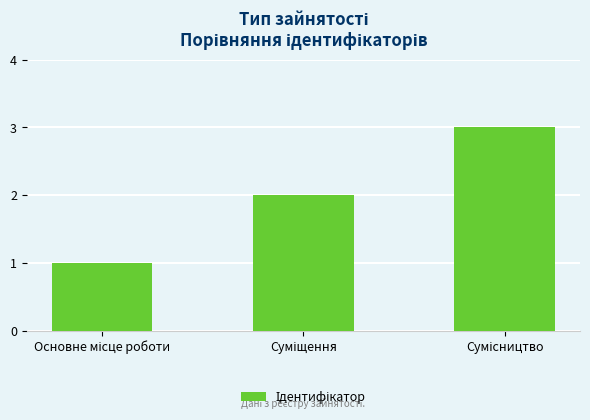

What is the average value?

2